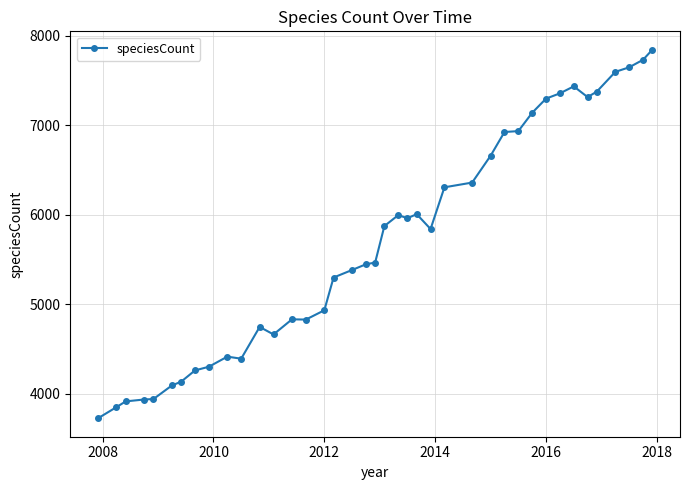

What is the value of the 35th point from the left?

7315